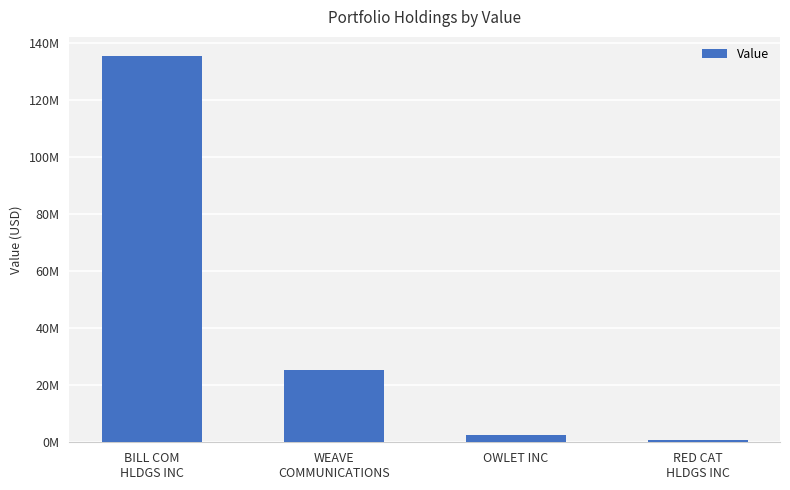

Does the chart contain any negative values?

No